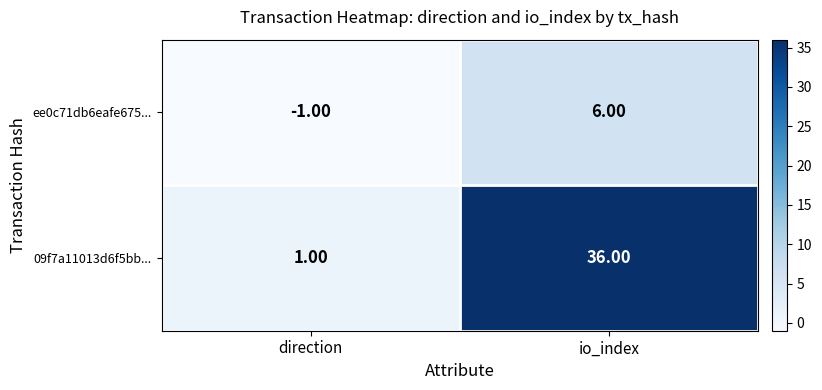

What is the sum of the ee0c71db6eafe675... values at direction and io_index?

5